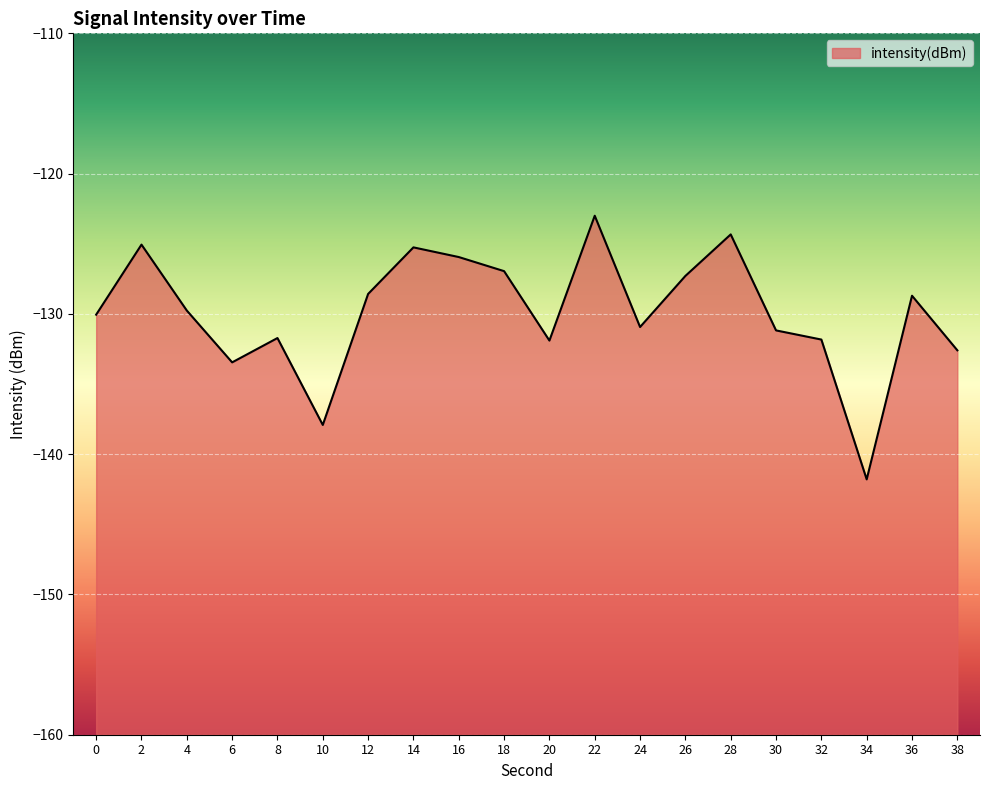

Does the chart display data point markers on the line(s)?

No